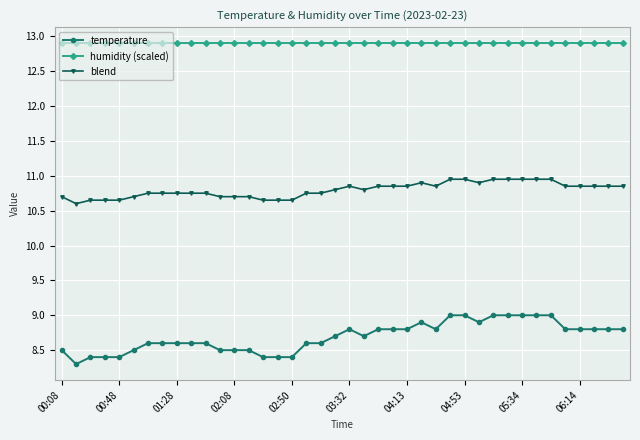

True or false: humidity (scaled) and blend intersect in this chart.

False